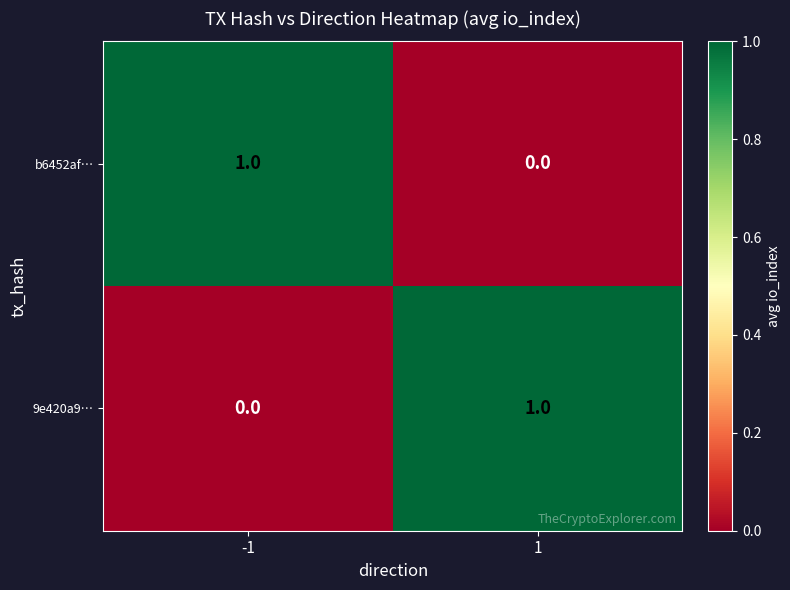

The 9e420a9… series shows 0 at -1. True or false?

True